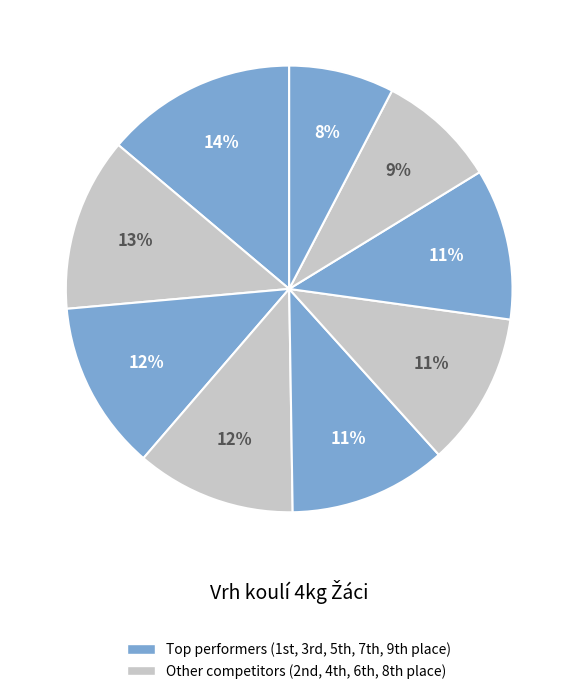

How many segments does this pie chart have?

9